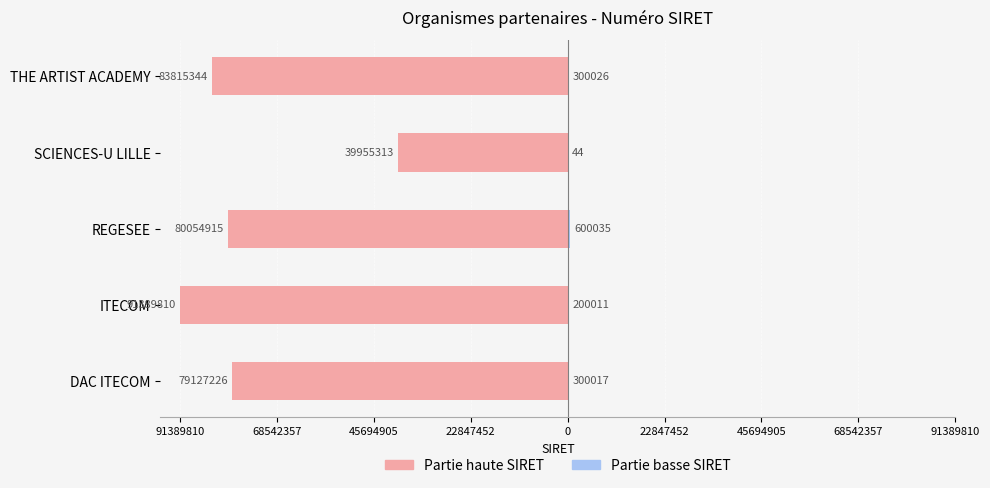

What value does the Partie haute SIRET series have at DAC ITECOM, to the nearest 10?

-79127230